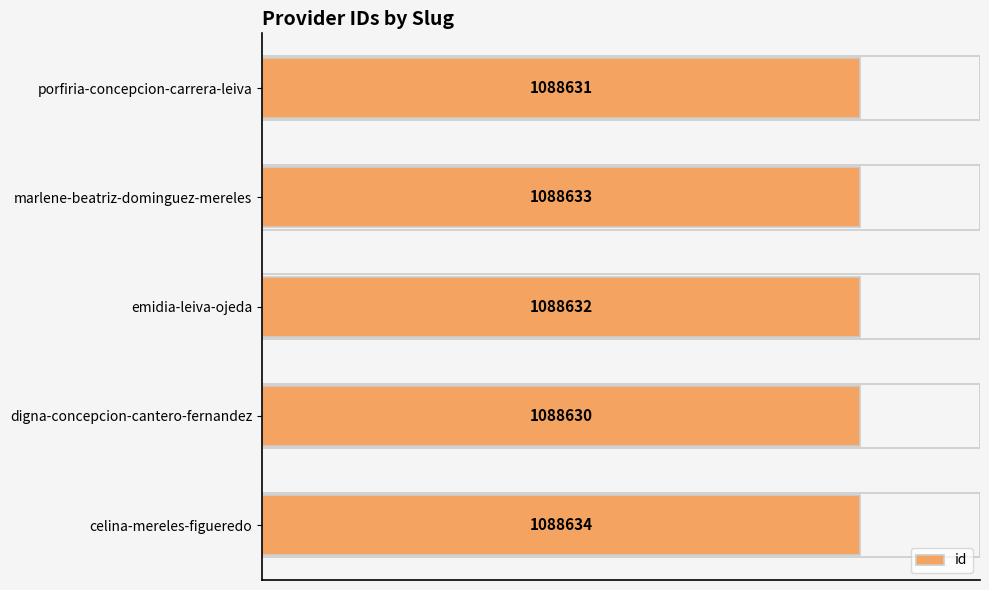

Are the bars horizontal?

Yes